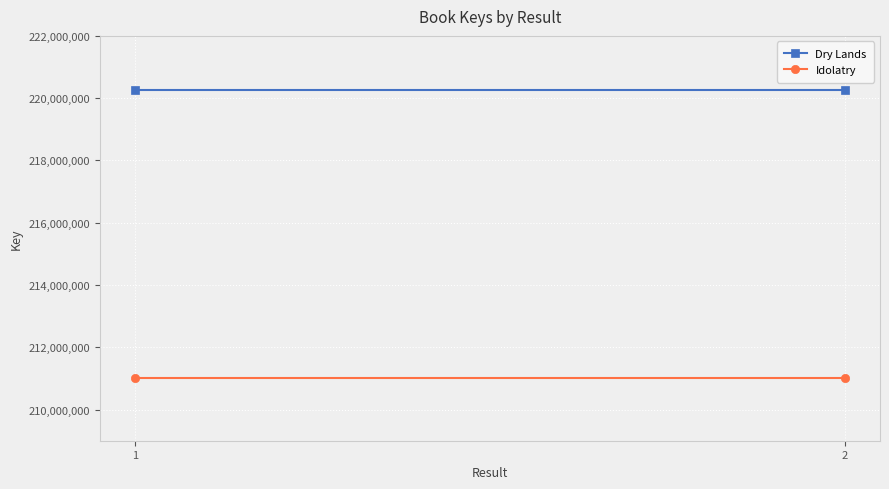

Reading right to left, transcribe all the data shown in this chart.

Dry Lands: 2=220269470	1=220269470
Idolatry: 2=211015740	1=211015740